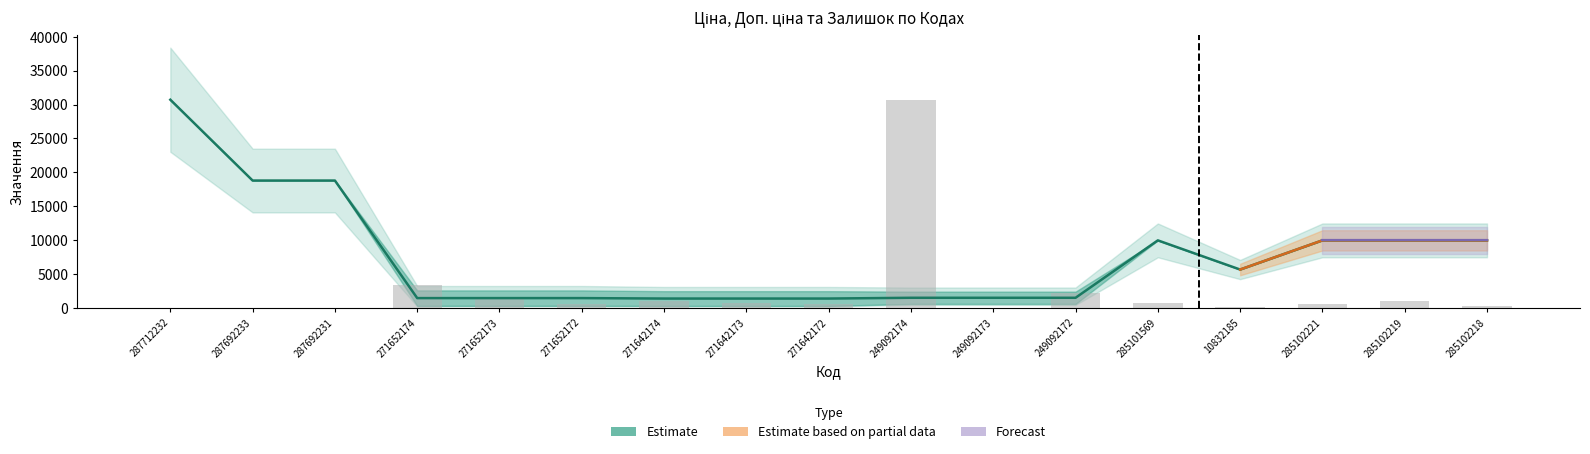

Reading right to left, transcribe all the data shown in this chart.

Estimate (centre): 285102218=9975.0	285102219=9975.0	285102221=9975.0	10832185=5673.8	285101569=9975.0	249092172=1509.3	249092173=1509.3	249092174=1509.3	271642172=1396.4	271642173=1396.4	271642174=1396.4	271652172=1461.6	271652173=1461.6	271652174=1461.6	287692231=18796.8	287692233=18796.8	287712232=30717.1
Залишок: 285102218=322.2	285102219=966.6	285102221=537.0	10832185=214.8	285101569=751.8	249092172=2255.5	249092173=0.0	249092174=30717.1	271642172=537.0	271642173=751.8	271642174=966.6	271652172=537.0	271652173=1288.8	271652174=3436.9	287692231=0.0	287692233=0.0	287712232=0.0